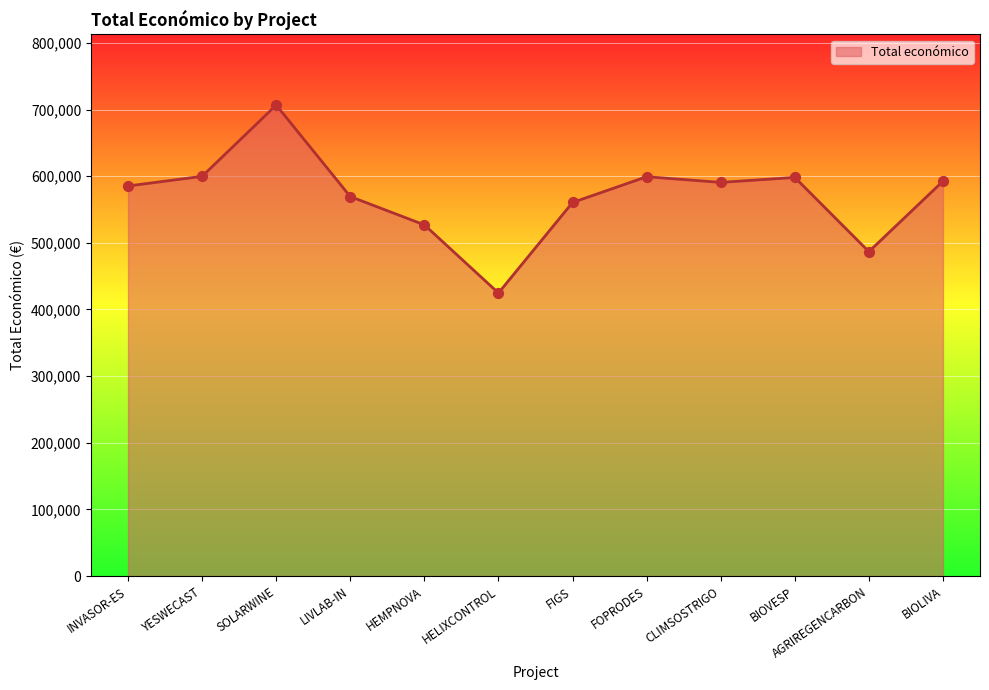

Which has a higher value, HELIXCONTROL or INVASOR-ES?

INVASOR-ES